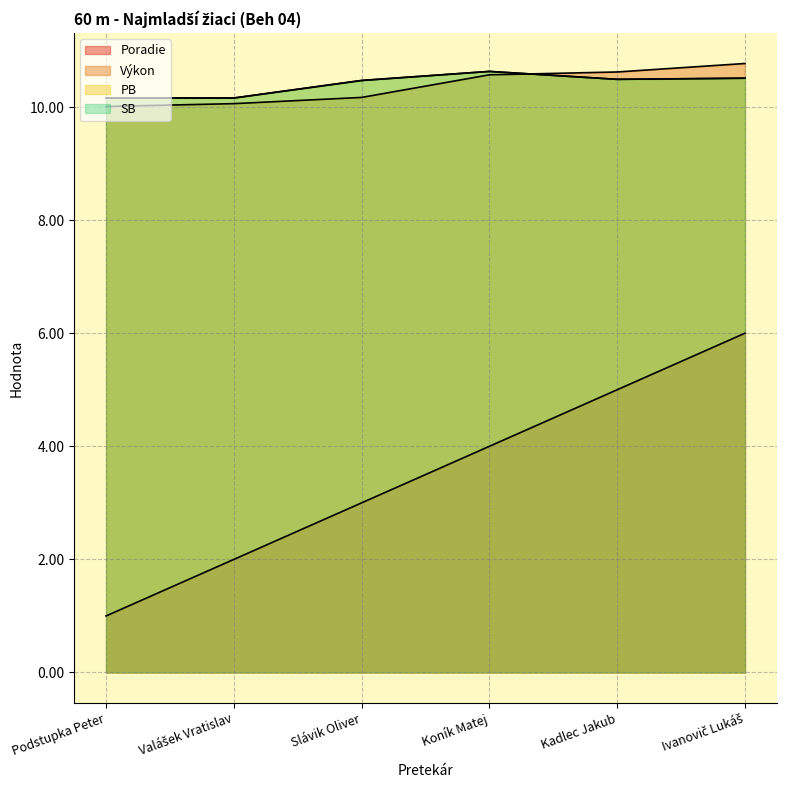

At which category is the sum across all series the highest?

Ivanovič Lukáš